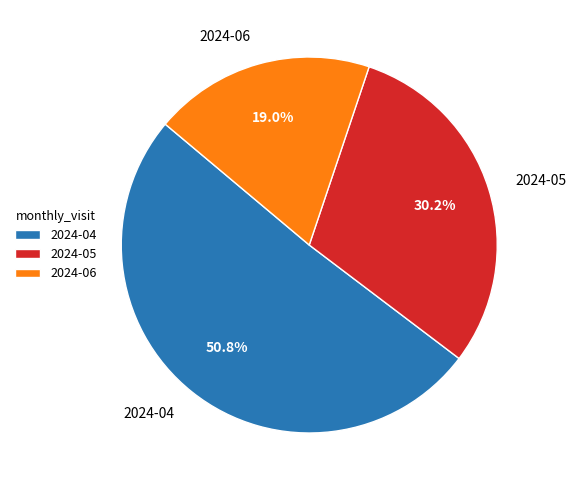

Is the sum of 2024-06 and 2024-05 greater than half?

No